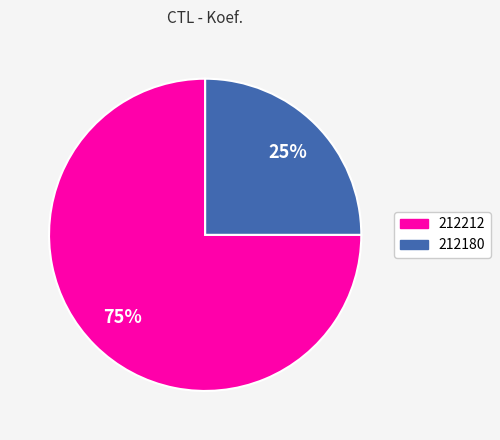

Combined, do 212212 and 212180 account for over 50%?

Yes